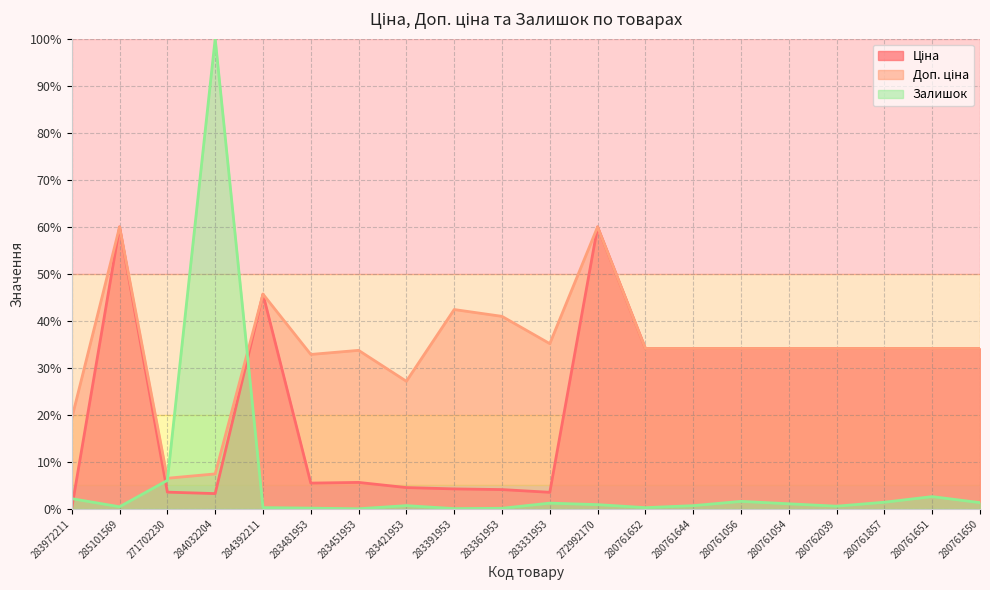

How many series are shown in this chart?

3